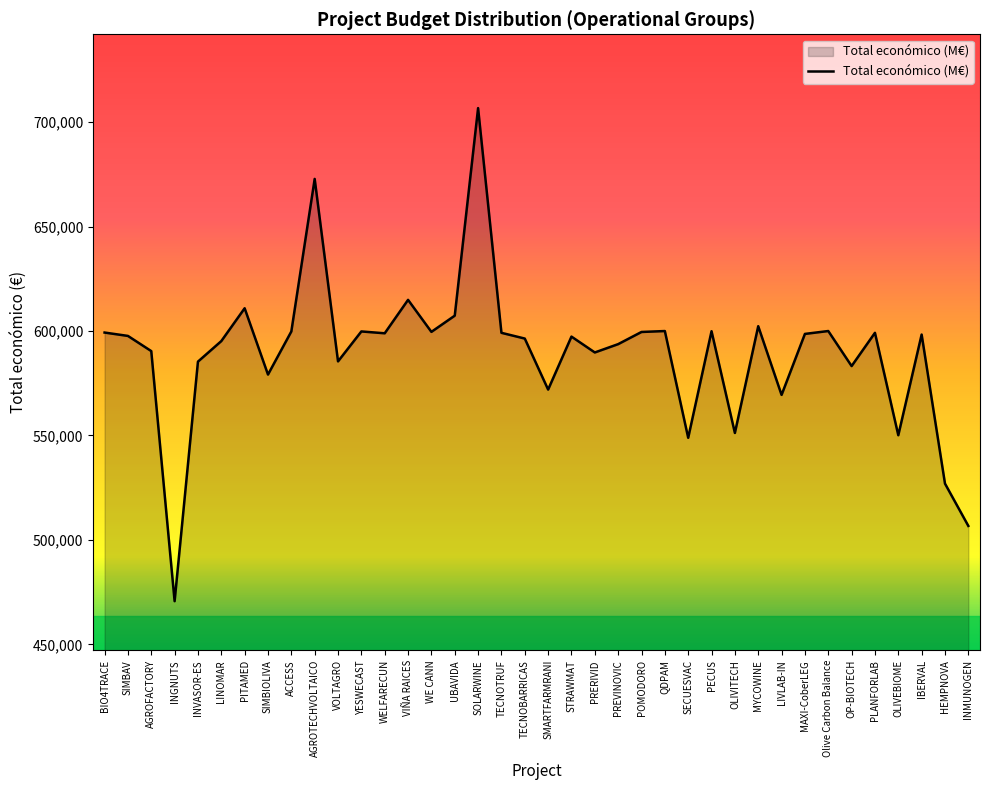

What is the sum of the values at PECUS and IBERVAL?

1198201